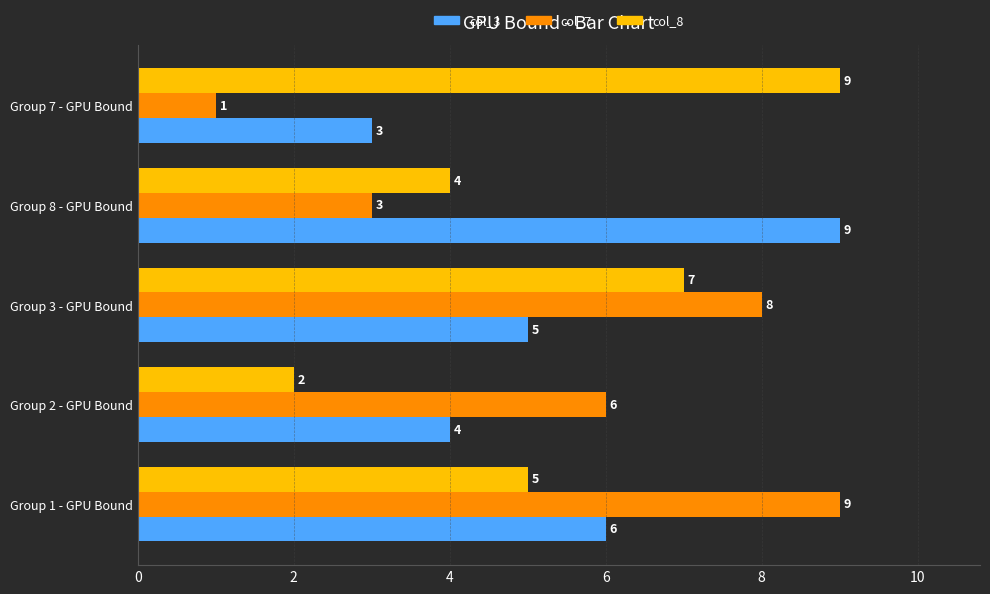

Is it true that col_3 equals 3 at Group 7 - GPU Bound?

True